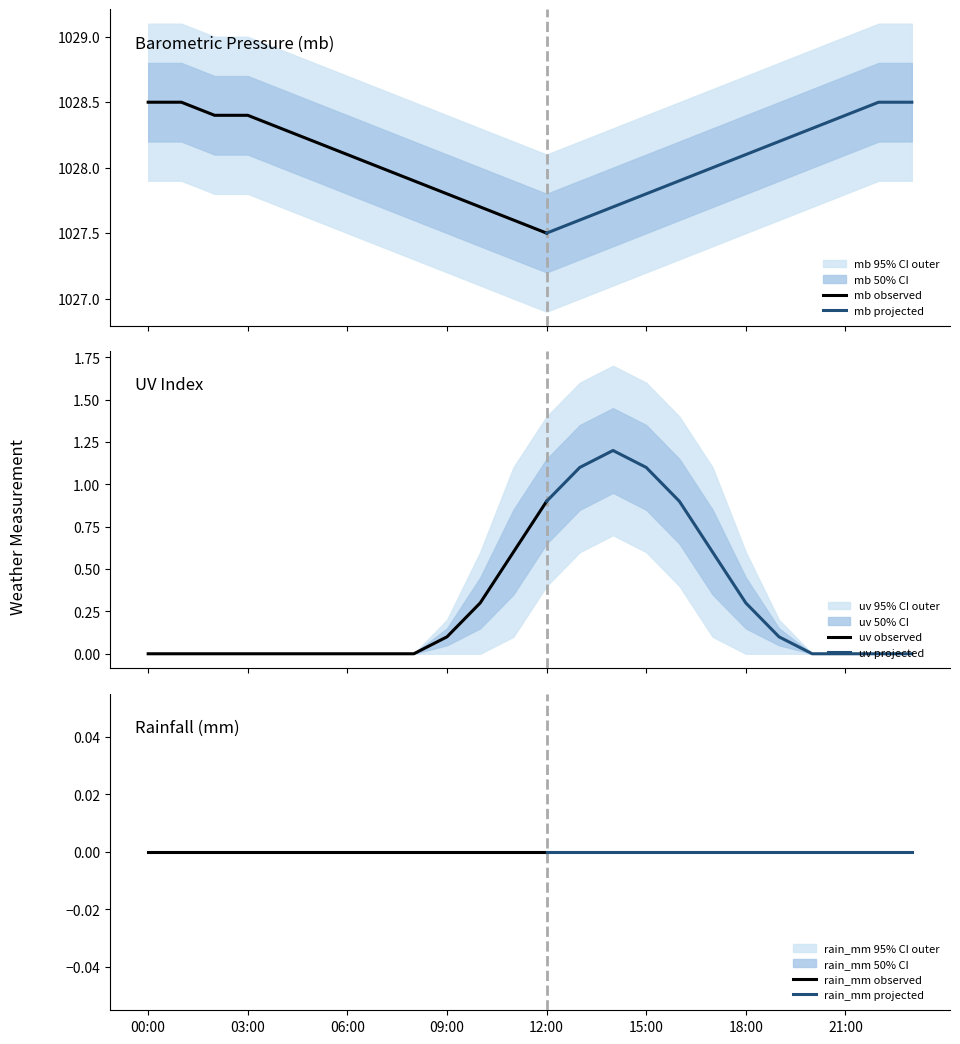

The value of mb at 22:00 is 1590.8. True or false?

False